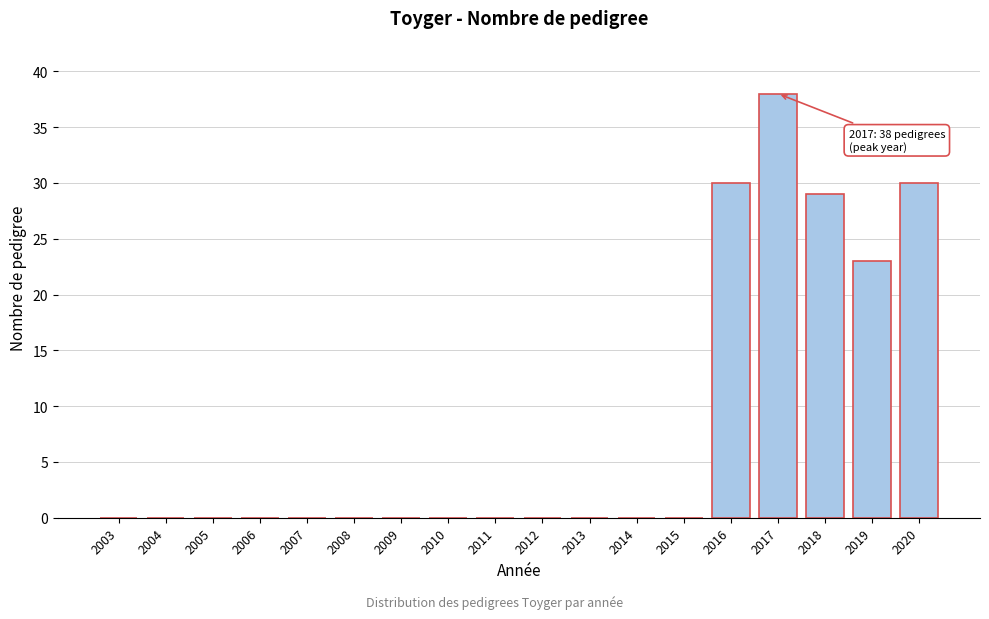

Reading left to right, transcribe all the data shown in this chart.

2003=0	2004=0	2005=0	2006=0	2007=0	2008=0	2009=0	2010=0	2011=0	2012=0	2013=0	2014=0	2015=0	2016=30	2017=38	2018=29	2019=23	2020=30